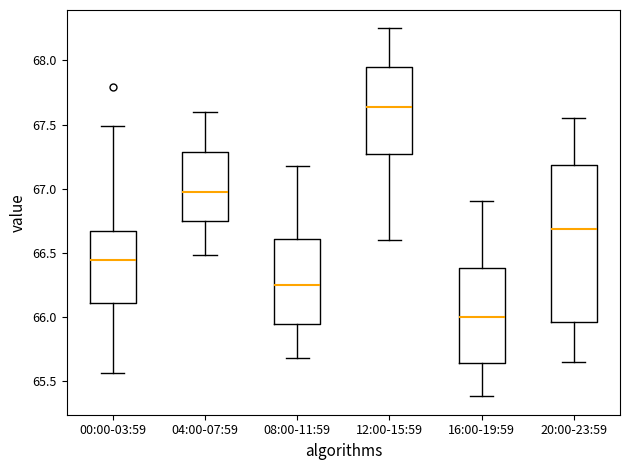

Reading left to right, read every box against the y-axis: the position of its median line, the range the box covers, and the ends of its whiskers. The values are not printed on the chart, so give them approximately, as read against the axis.

00:00-03:59: median 66.45, box 66.10 to 66.65, whiskers 65.55 to 67.50
04:00-07:59: median 67.00, box 66.75 to 67.30, whiskers 66.50 to 67.60
08:00-11:59: median 66.25, box 65.95 to 66.60, whiskers 65.70 to 67.20
12:00-15:59: median 67.65, box 67.25 to 67.95, whiskers 66.60 to 68.25
16:00-19:59: median 66.00, box 65.65 to 66.40, whiskers 65.40 to 66.90
20:00-23:59: median 66.70, box 65.95 to 67.20, whiskers 65.65 to 67.55